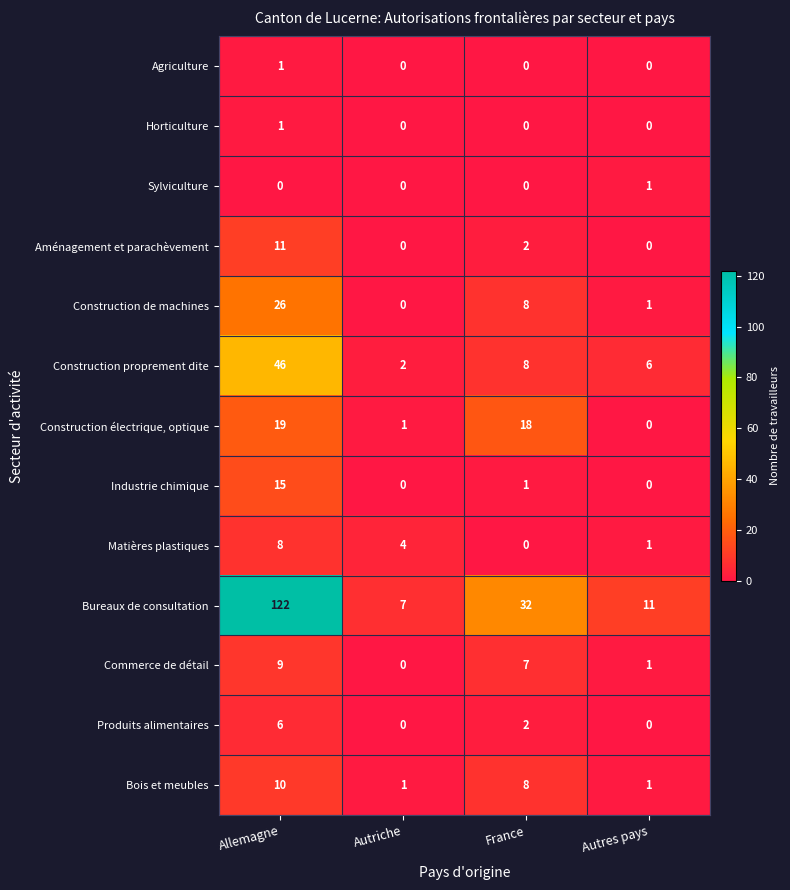

Which category has the highest value across all series?

Allemagne